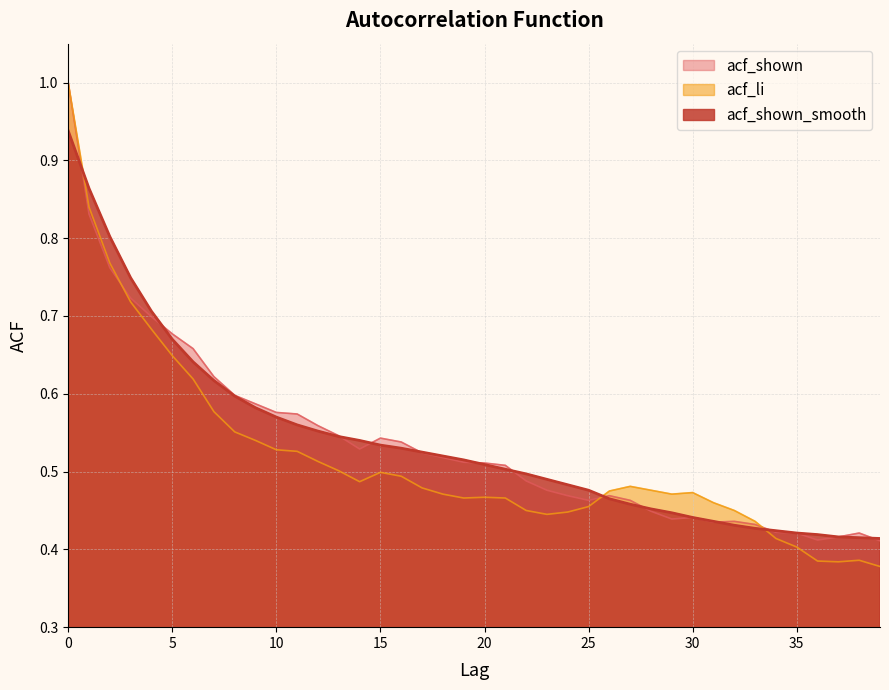

What is the value of the acf_shown point at the 21st from the left?

0.5